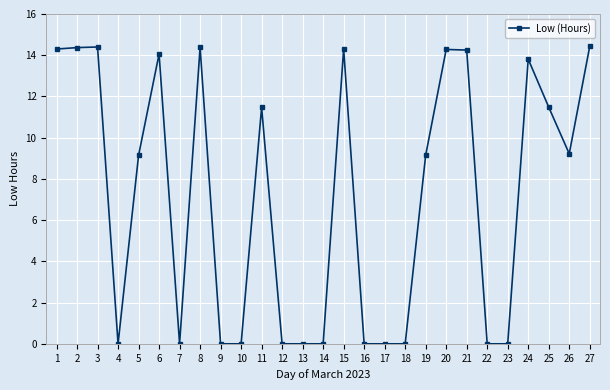

Between 27 and 7, which is larger?

27